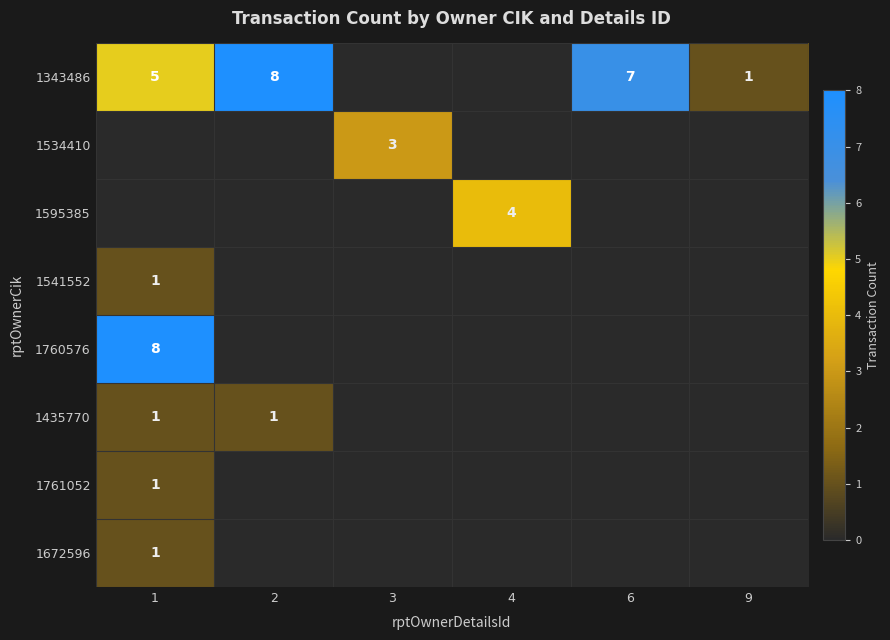

The value of 1343486 at 2 is 8. True or false?

True